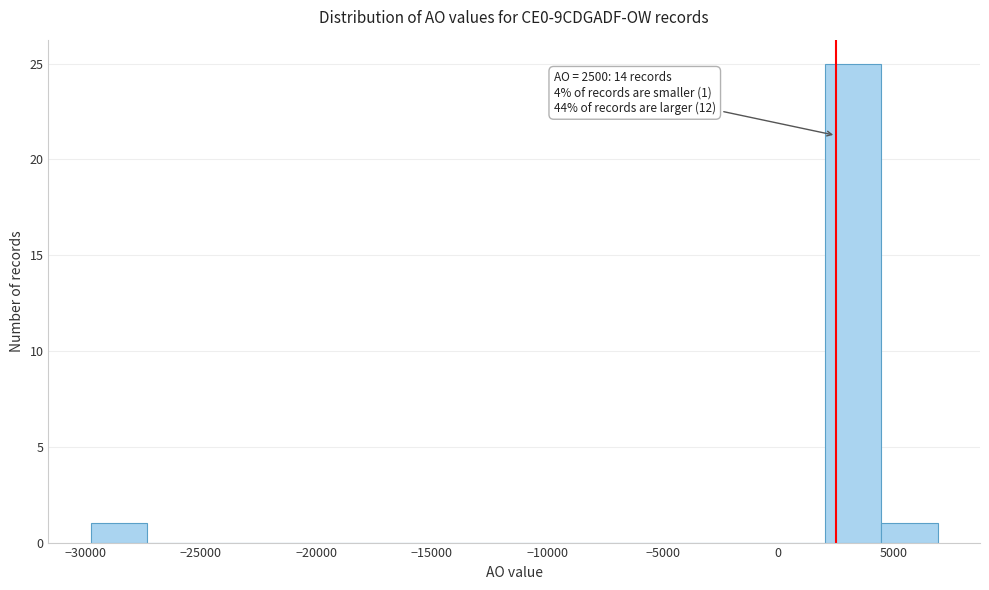

Over which range of the x-axis is the bar tallest?

2000 to 4500